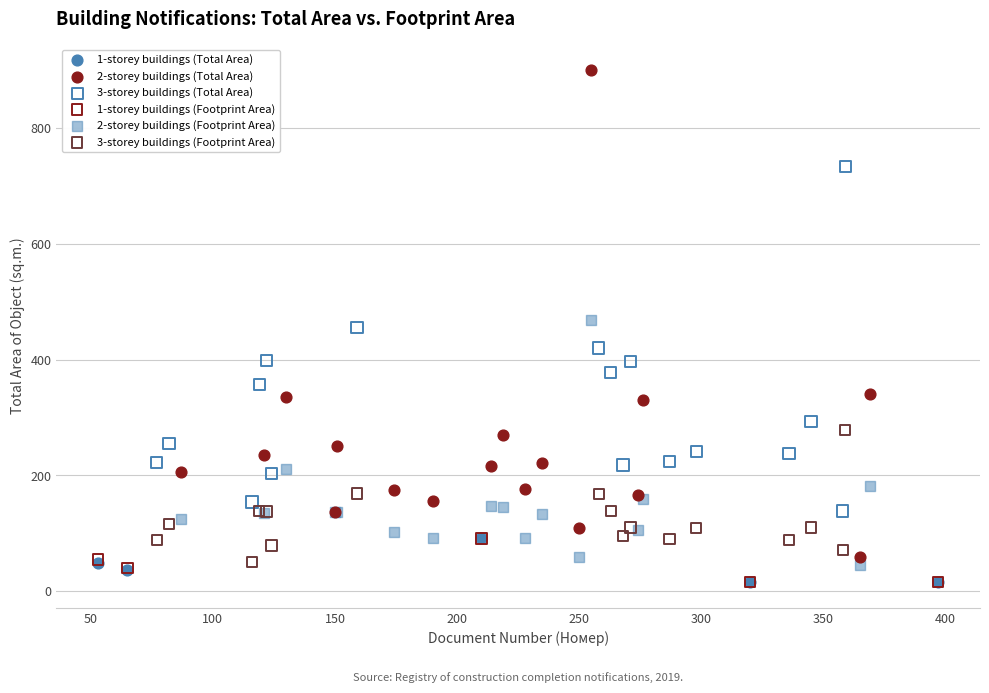

Which series reaches the maximum Y coordinate?

2-storey buildings (Total Area)